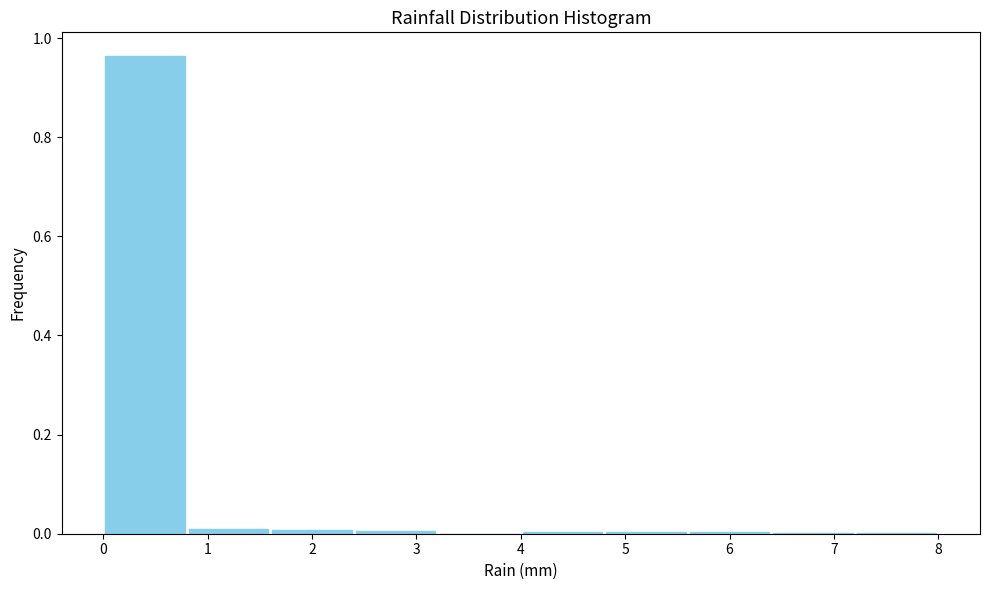

Reading left to right, transcribe this chart: for each bar, give the range it covers on the x-axis and its height. The values are not printed on the chart, so give them approximately, as read against the axis.

0.0 to 0.8: 0.96
0.8 to 1.6: under 0.02
1.6 to 2.4: under 0.02
2.4 to 3.2: under 0.02
3.2 to 4.0: 0
4.0 to 4.8: under 0.02
4.8 to 5.6: under 0.02
5.6 to 6.4: under 0.02
6.4 to 7.2: under 0.02
7.2 to 8.0: under 0.02